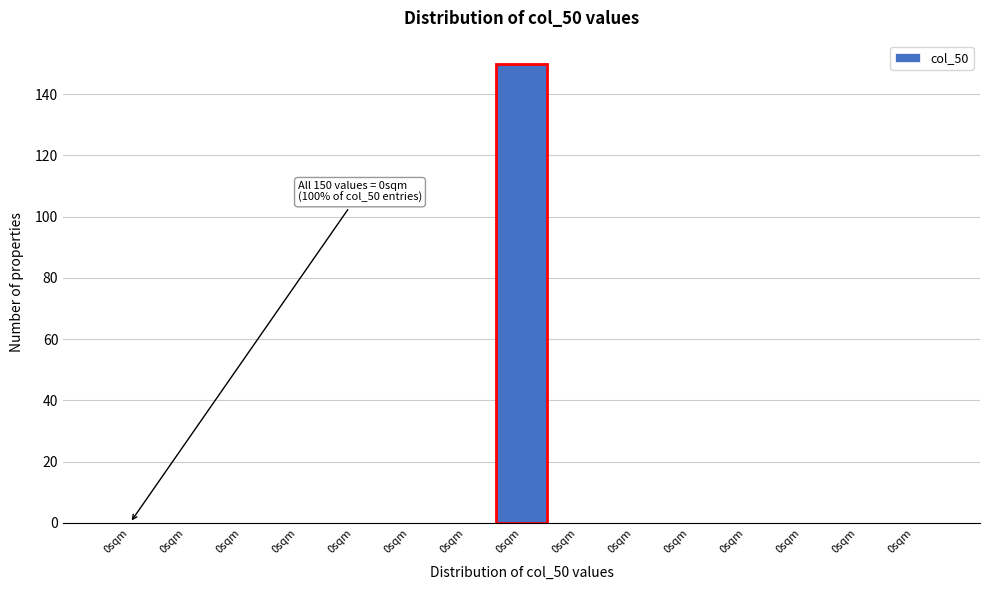

How many categories are shown in the chart?

15